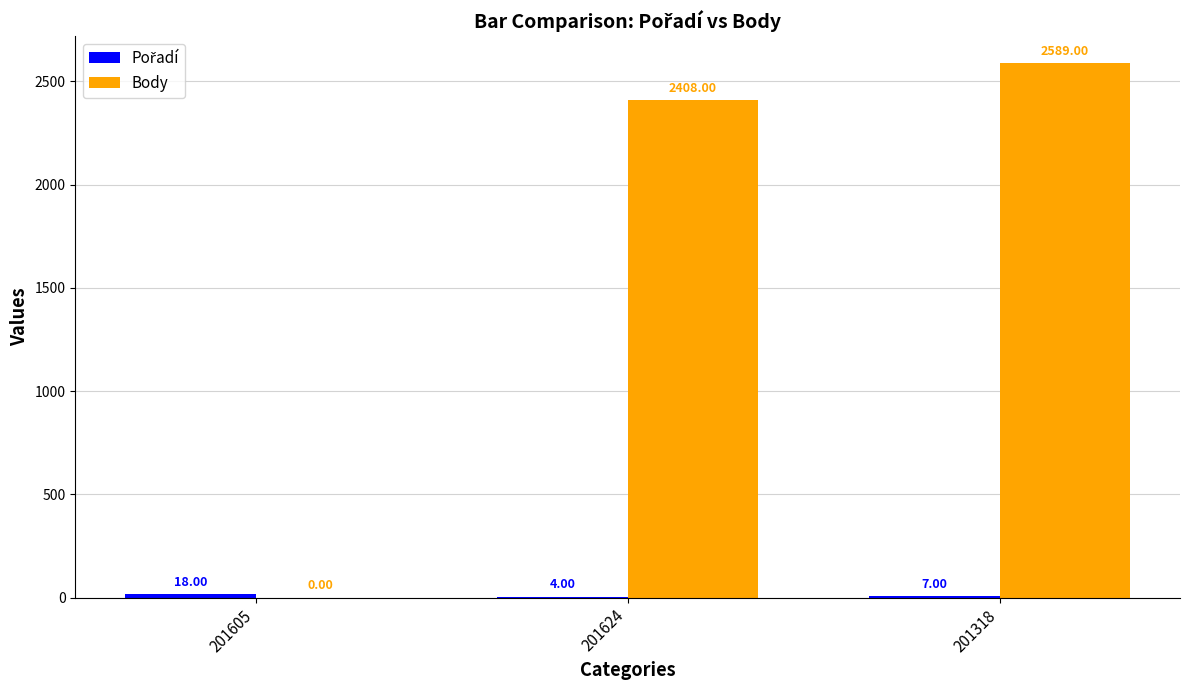

What is the sum of all Body values?

4997